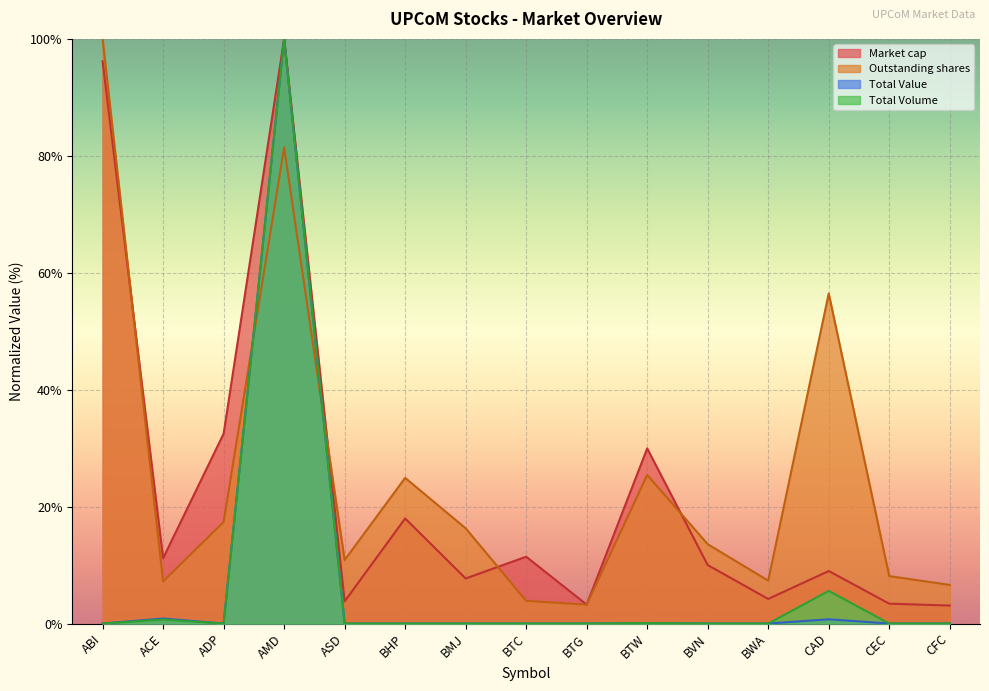

Which has a higher value, BTW or BWA?

BTW